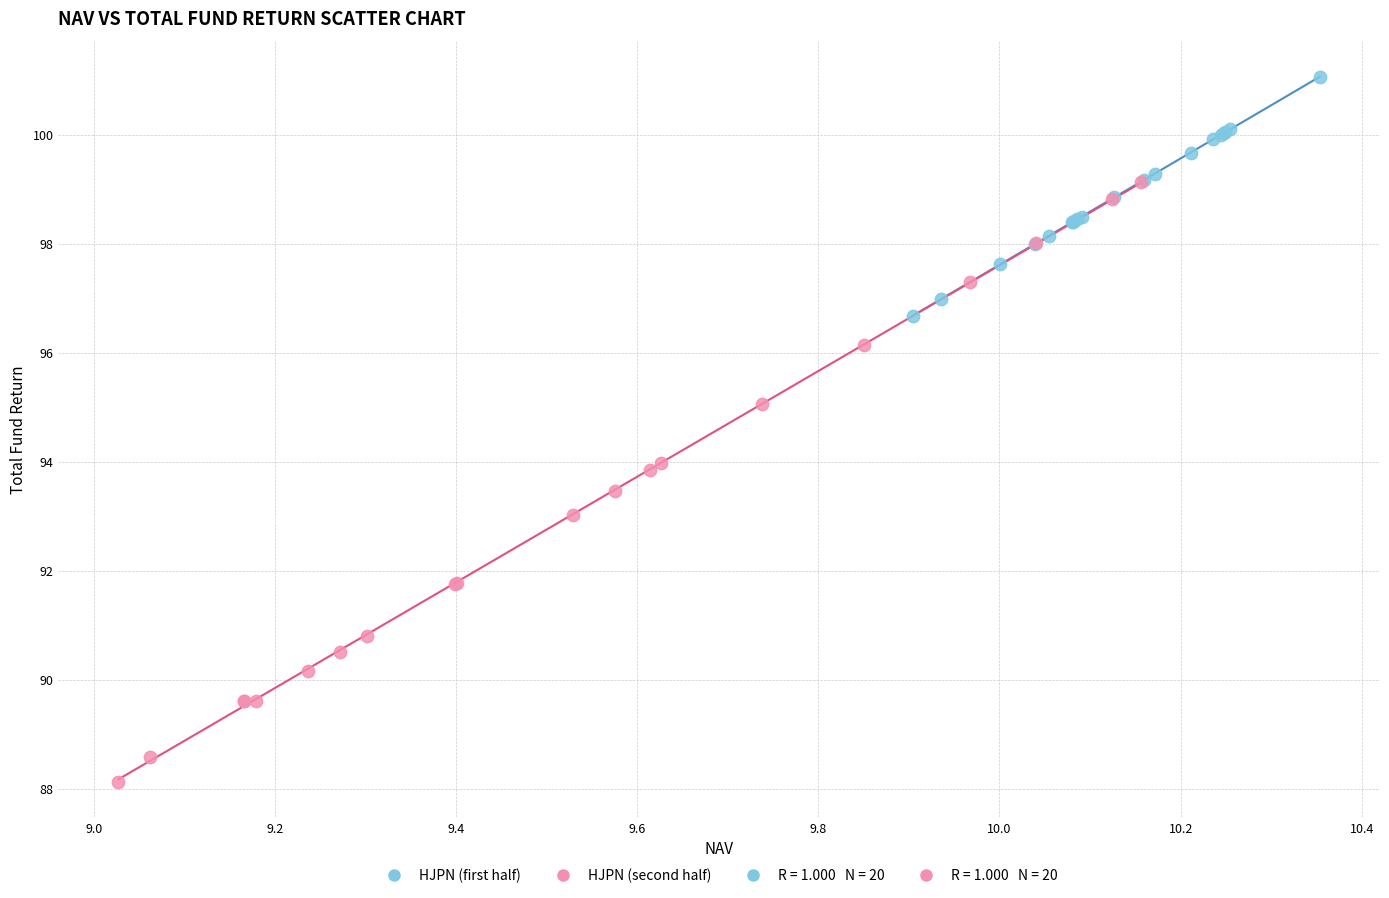

Which series contains the highest Y value?

HJPN (first half)